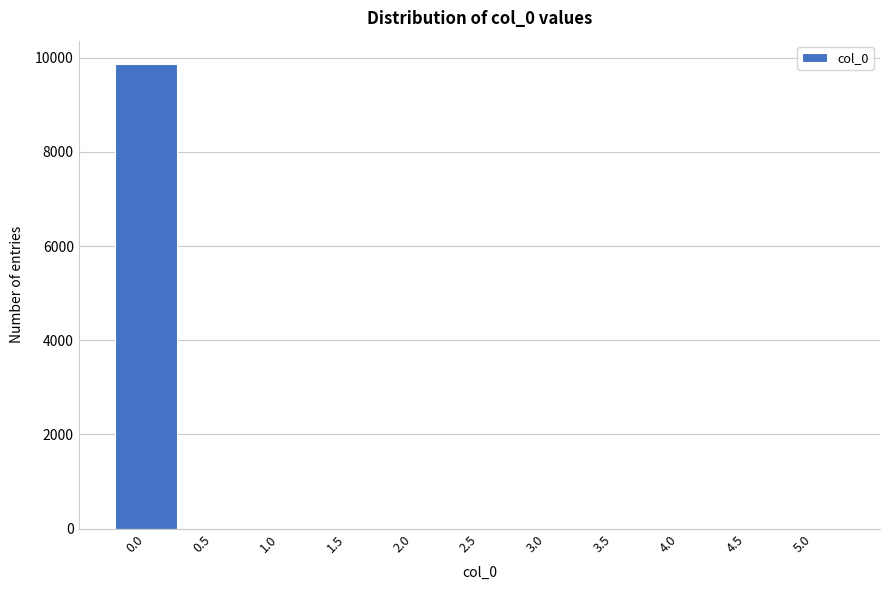

What is the maximum value shown in the chart?

9869